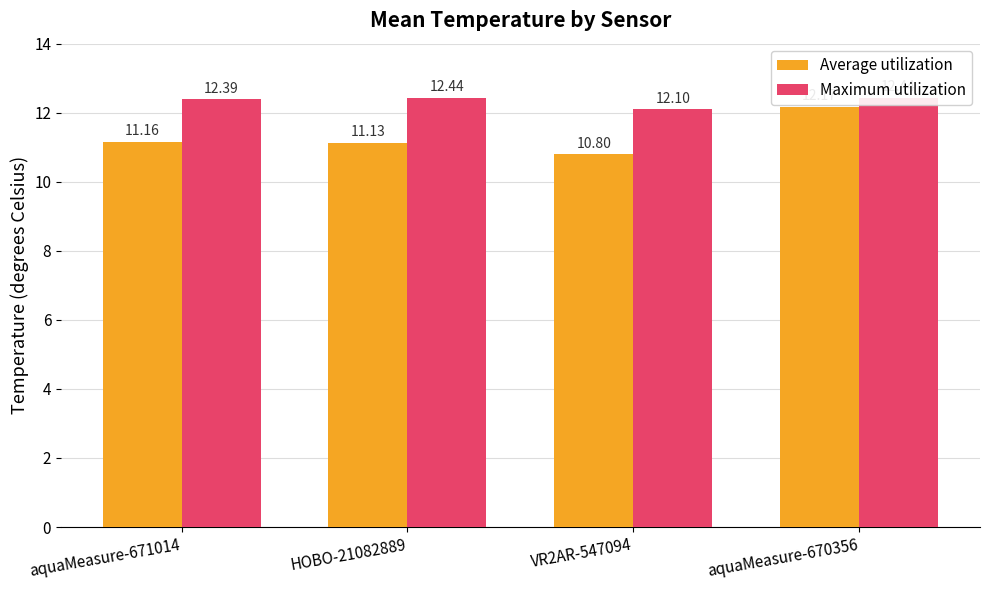

Is the value of Average utilization at HOBO-21082889 greater than the value of Maximum utilization at VR2AR-547094?

No